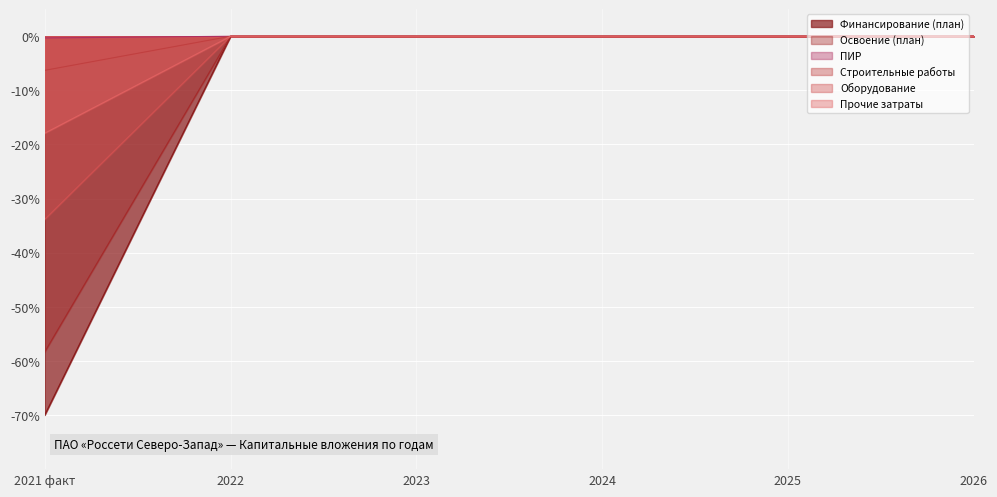

What is the difference between the maximum and minimum values in the ПИР series?

0.3